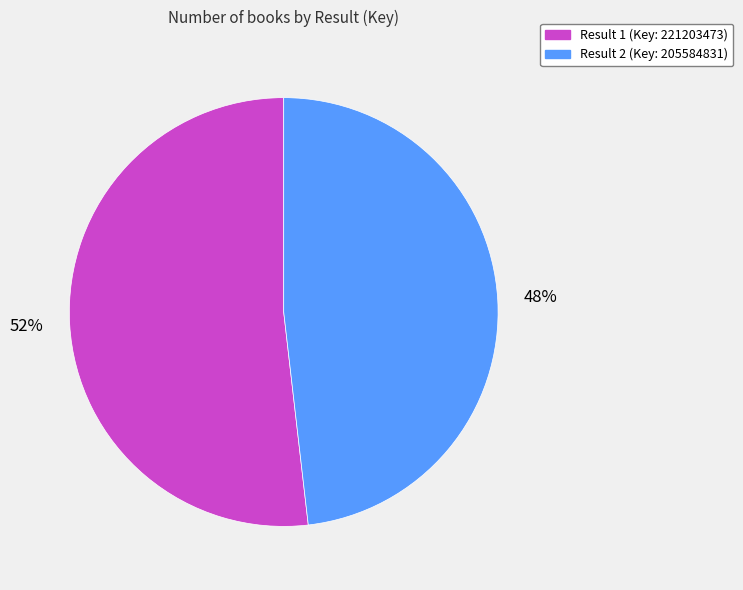

To the nearest percent, what is the difference between the largest and smallest slice percentages?

4%